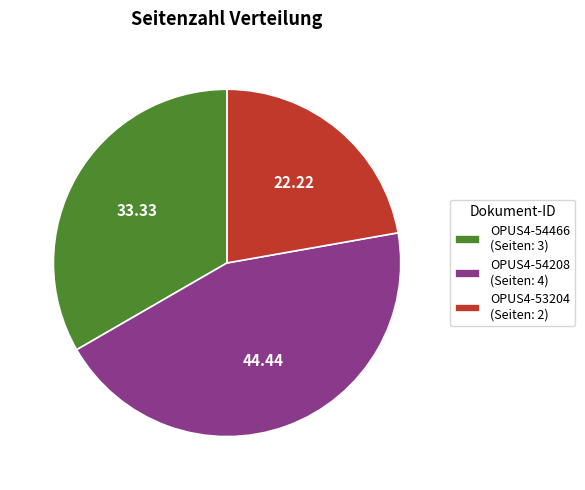

What is the smallest slice in the pie chart?

OPUS4-53204